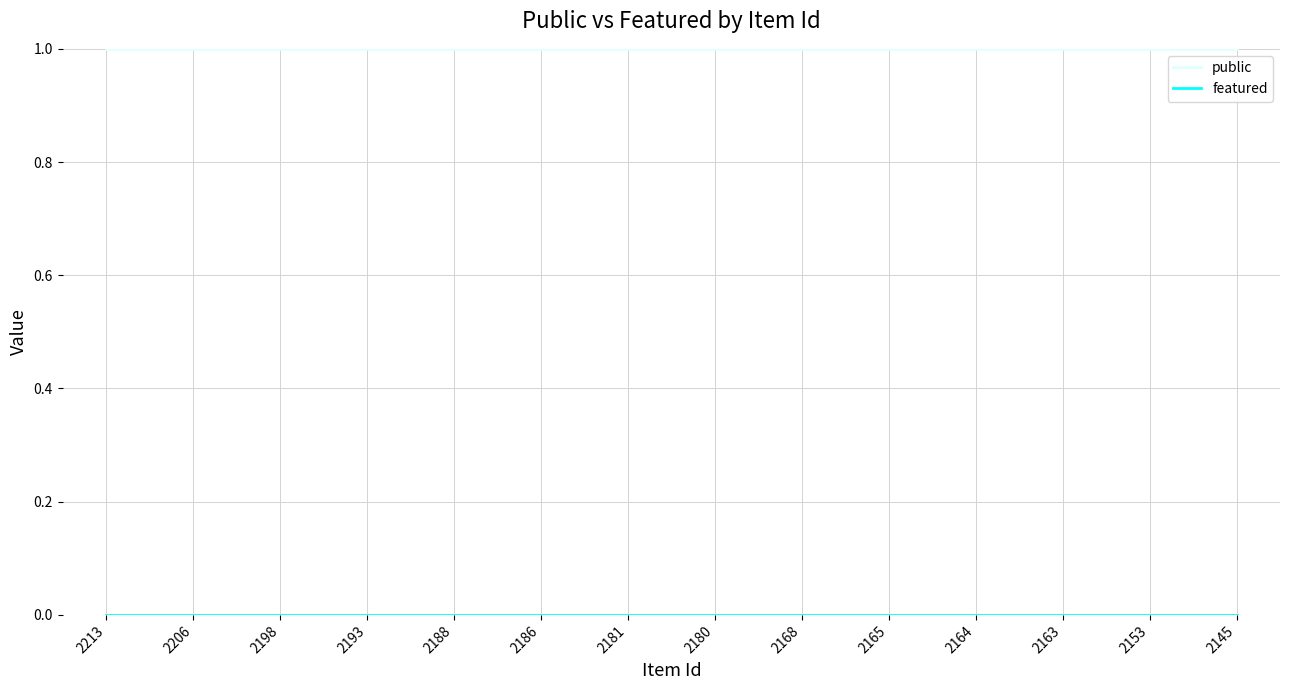

The public series shows 1 at 2186. True or false?

True